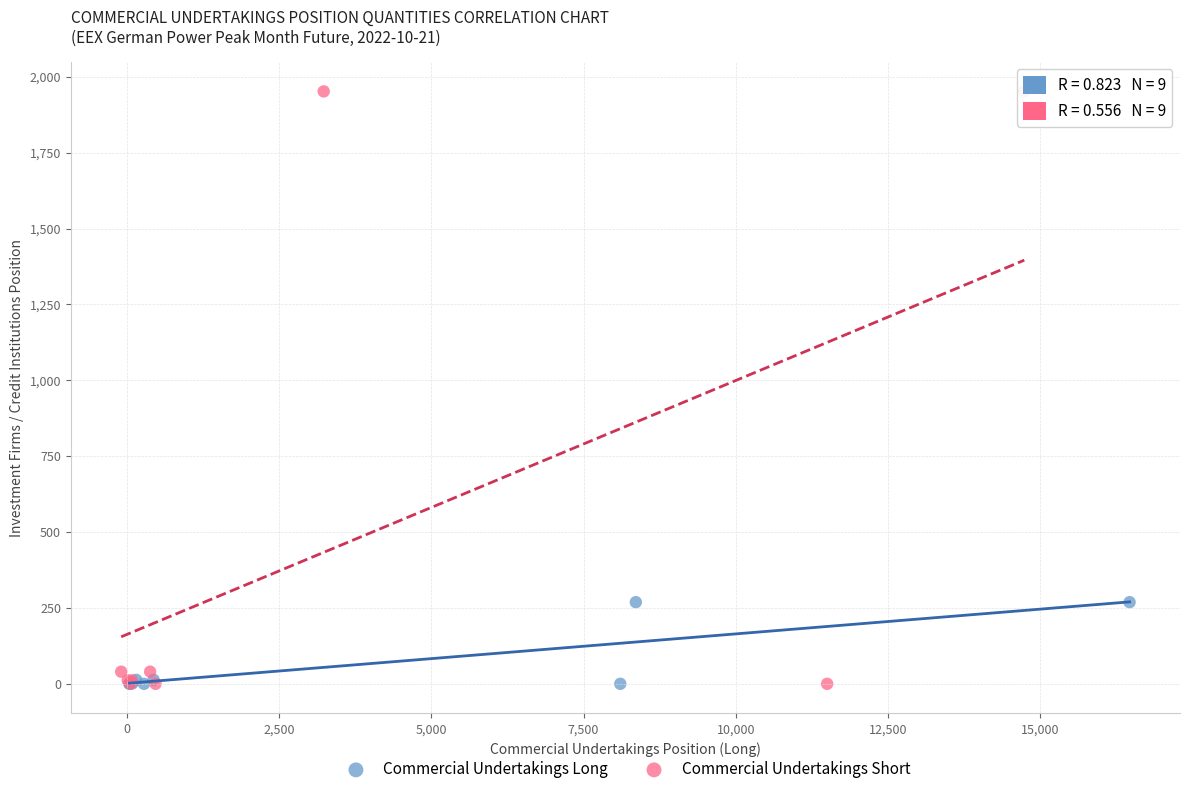

Which series has the widest spread of Y values?

Commercial Undertakings Short